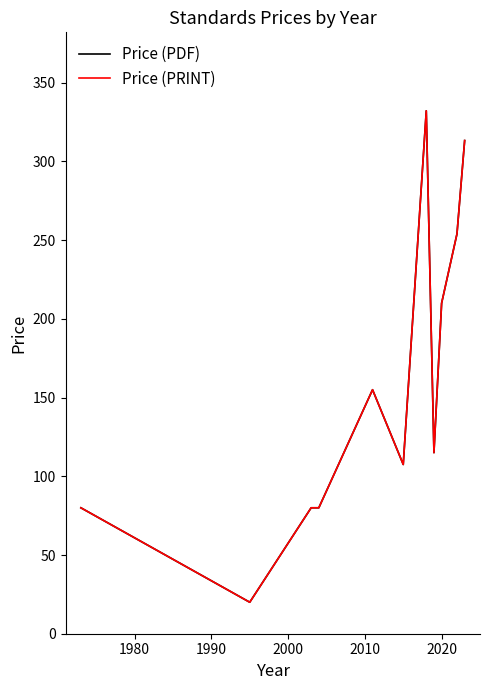

Does the chart have visible grid lines?

No